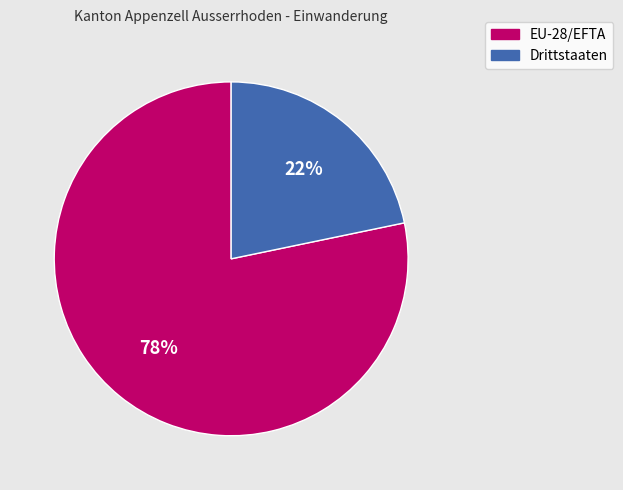

True or false: EU-28/EFTA accounts for 78% of the total.

True